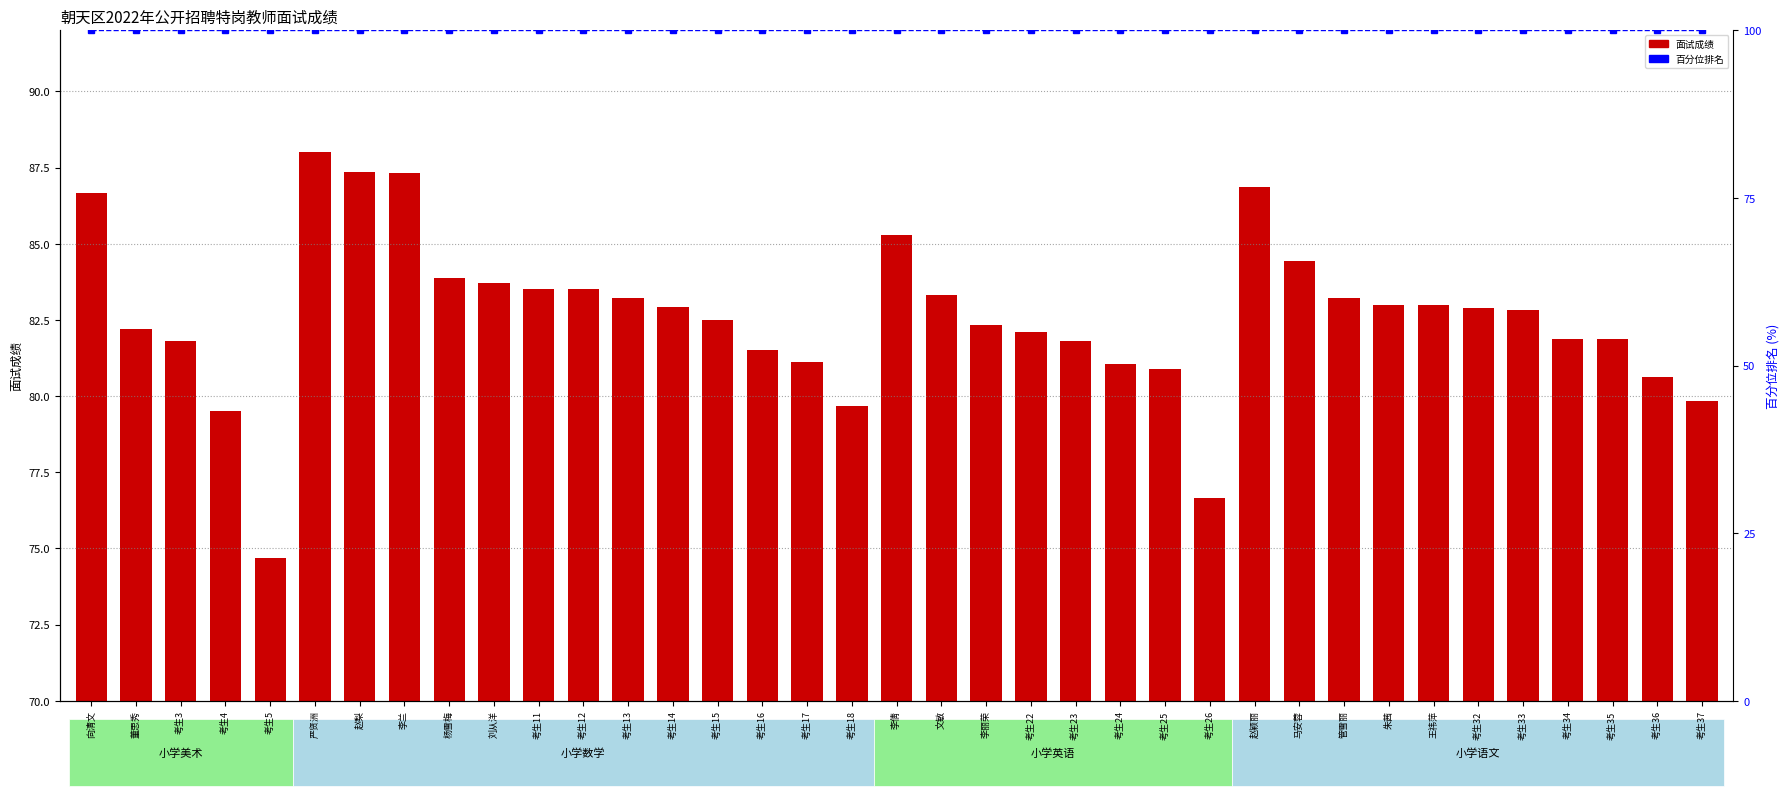

Reading left to right, transcribe all the data shown in this chart.

面试成绩: 86.7	82.2	81.8	79.5	74.7	88.0	87.4	87.3	83.9	83.7	83.5	83.5	83.2	82.9	82.5	81.5	81.1	79.7	85.3	83.3	82.3	82.1	81.8	81.0	80.9	76.6	86.9	84.4	83.2	83.0	83.0	82.9	82.8	81.9	81.9	80.6	79.8
百分位排名: 100.0	100.0	100.0	100.0	100.0	100.0	100.0	100.0	100.0	100.0	100.0	100.0	100.0	100.0	100.0	100.0	100.0	100.0	100.0	100.0	100.0	100.0	100.0	100.0	100.0	100.0	100.0	100.0	100.0	100.0	100.0	100.0	100.0	100.0	100.0	100.0	100.0